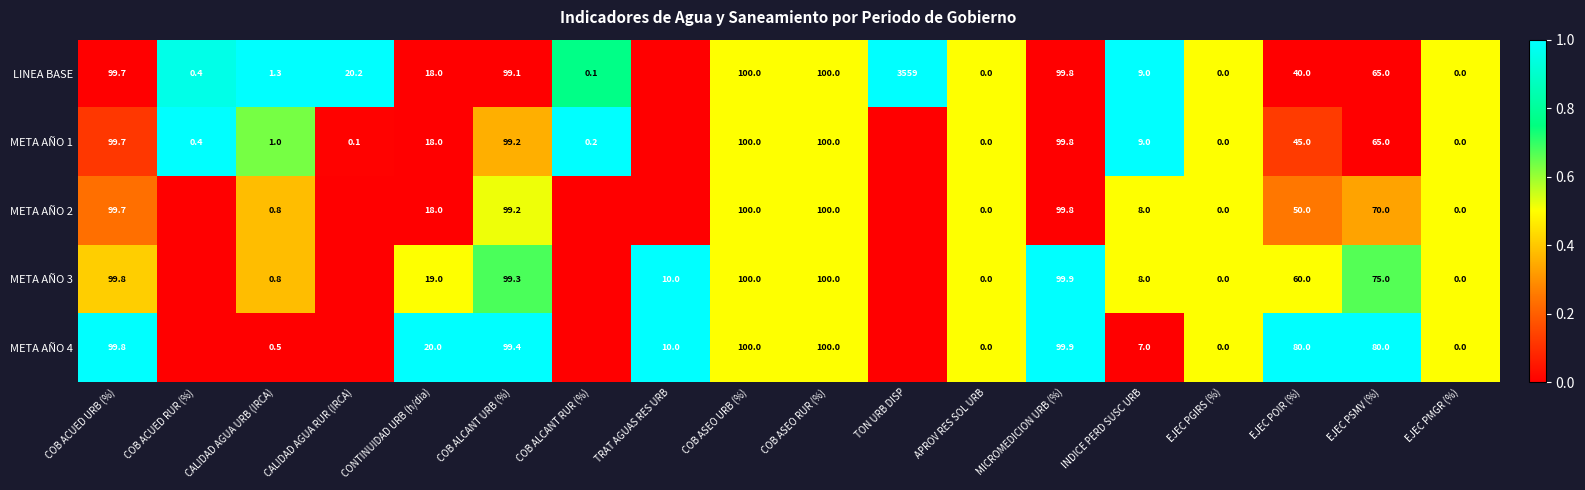

What is the difference between the highest and lowest values at EJEC PSMV (%)?

15.0